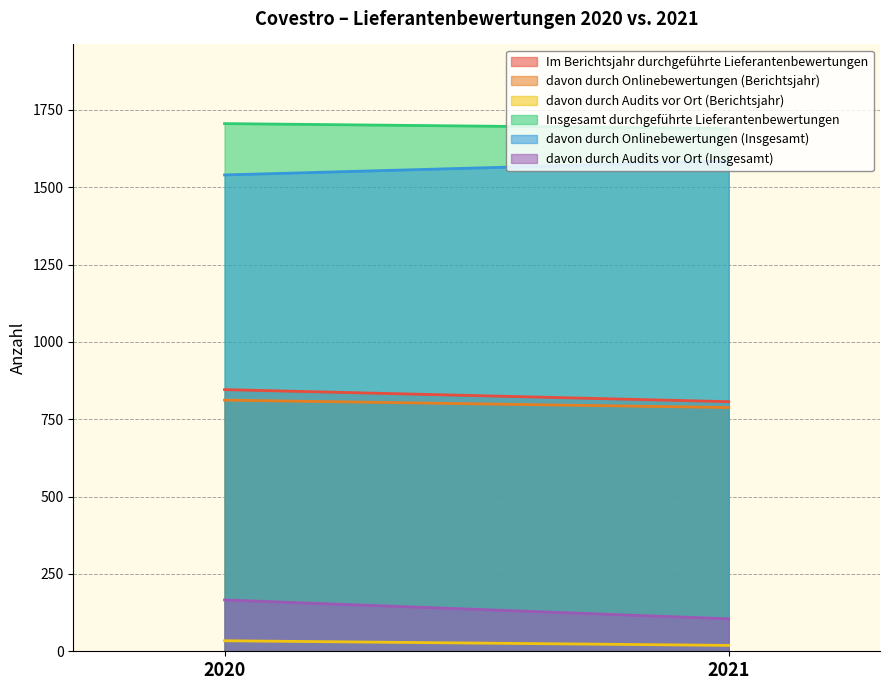

What is the value of the Insgesamt durchgeführte Lieferantenbewertungen point at the 2nd from the left?

1690